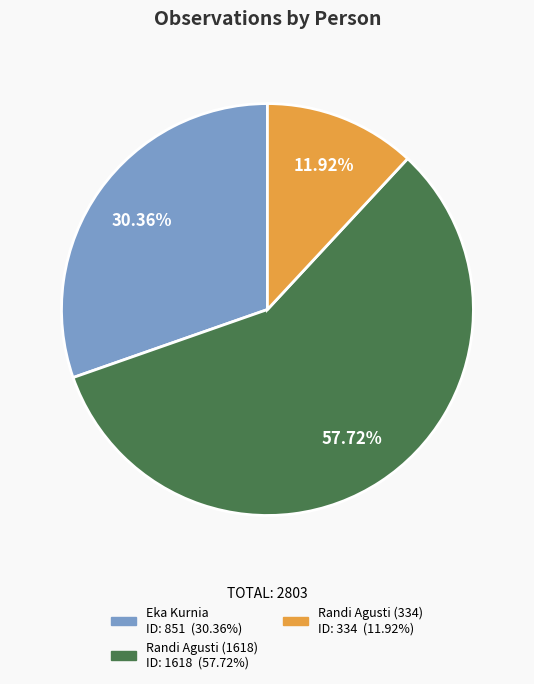

To the nearest percent, what is the difference between the Randi Agusti (1618) and Randi Agusti (334) slice percentages?

46%